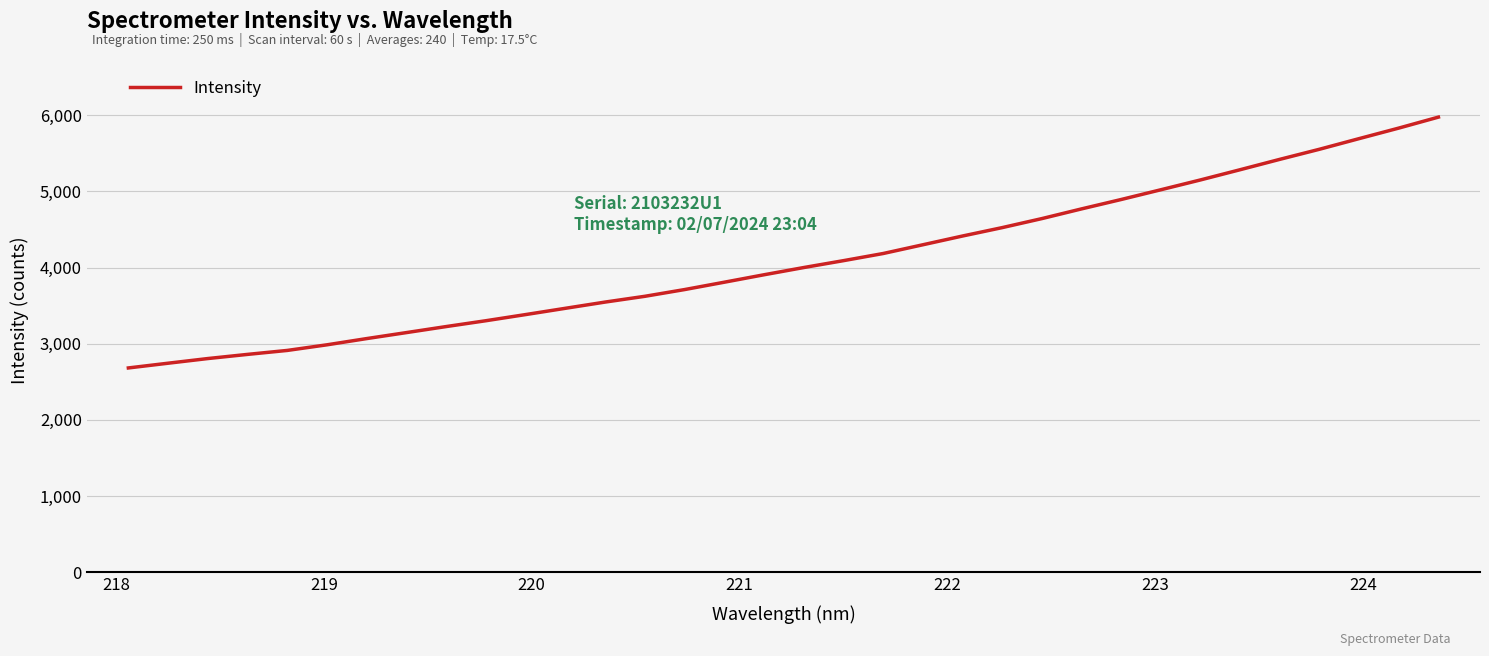

True or false: there are more than 1 points higher than both neighbors.

False